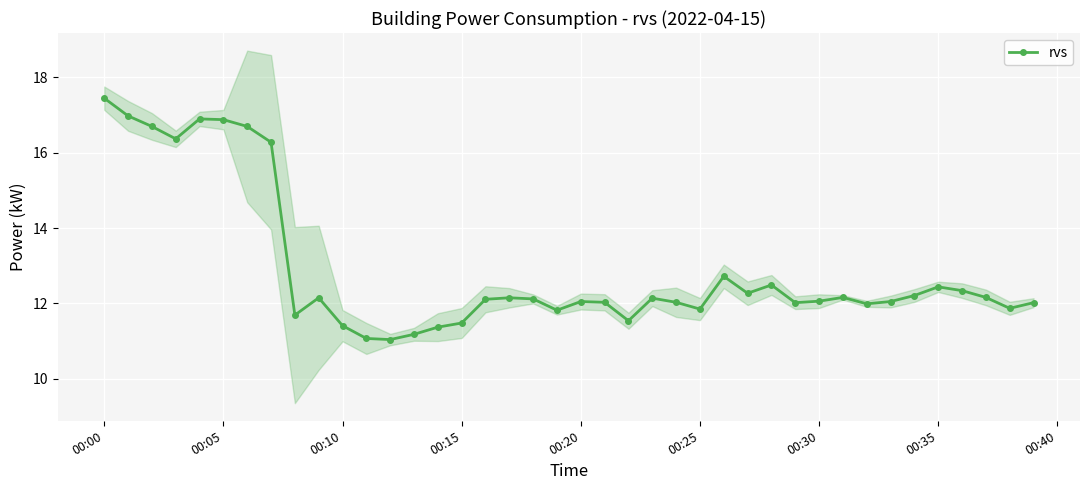

The rvs series shows 12.1 at 00:20. True or false?

True